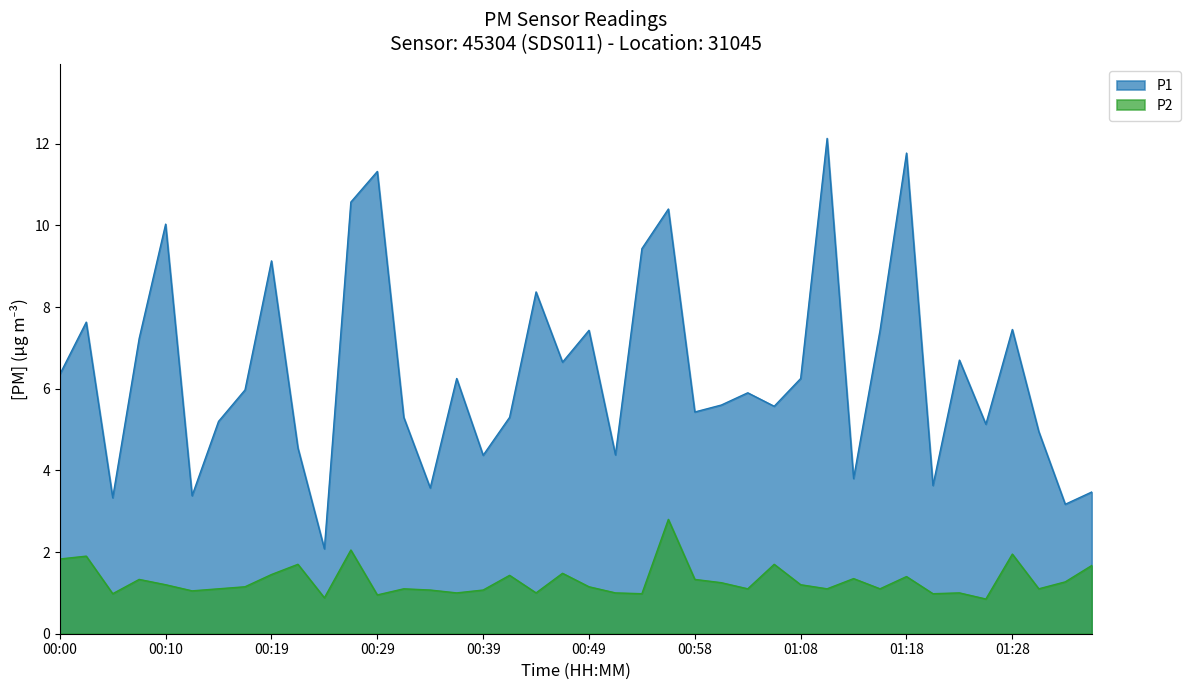

Reading left to right, transcribe all the data shown in this chart.

P1: 6.3	7.6	3.3	7.2	10.0	3.4	5.2	6.0	9.1	4.5	2.1	10.6	11.3	5.3	3.6	6.2	4.4	5.3	8.4	6.7	7.4	4.4	9.4	10.4	5.4	5.6	5.9	5.6	6.2	12.1	3.8	7.4	11.8	3.6	6.7	5.1	7.5	5.0	3.2	3.5
P2: 1.8	1.9	1.0	1.3	1.2	1.1	1.1	1.1	1.4	1.7	0.9	2.0	0.9	1.1	1.1	1.0	1.1	1.4	1.0	1.5	1.1	1.0	1.0	2.8	1.3	1.2	1.1	1.7	1.2	1.1	1.4	1.1	1.4	1.0	1.0	0.8	1.9	1.1	1.3	1.7